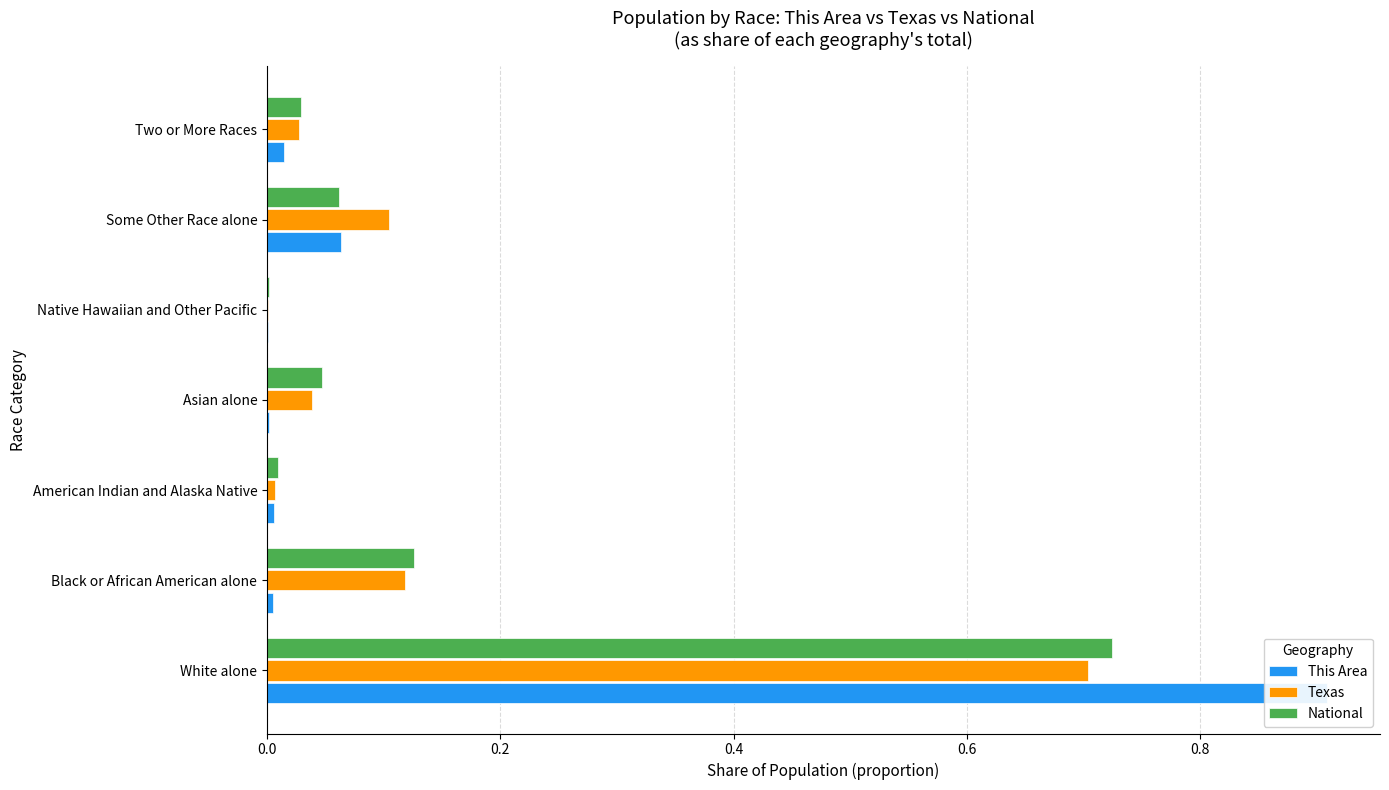

What is the highest value of the This Area series?

0.9